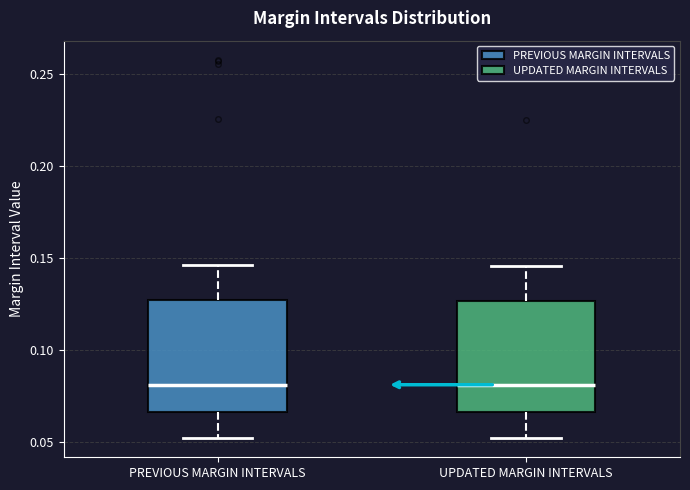

Reading left to right, read every box against the y-axis: the position of its median line, the range the box covers, and the ends of its whiskers. The values are not printed on the chart, so give them approximately, as read against the axis.

PREVIOUS MARGIN INTERVALS: median 0.080, box 0.065 to 0.125, whiskers 0.050 to 0.145
UPDATED MARGIN INTERVALS: median 0.080, box 0.065 to 0.125, whiskers 0.050 to 0.145